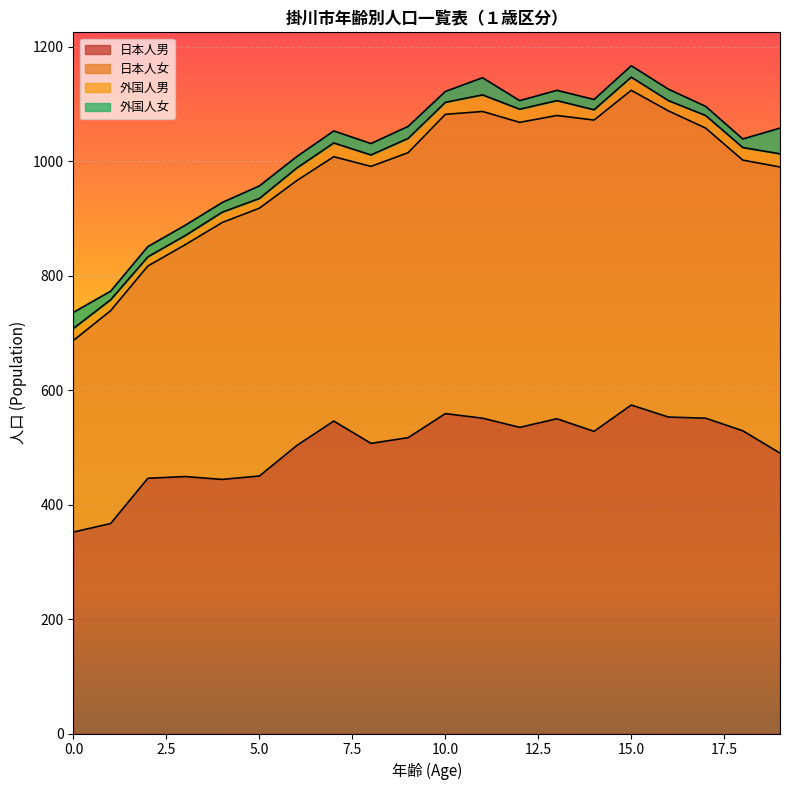

What is the sum of all 日本人男 values?

10001